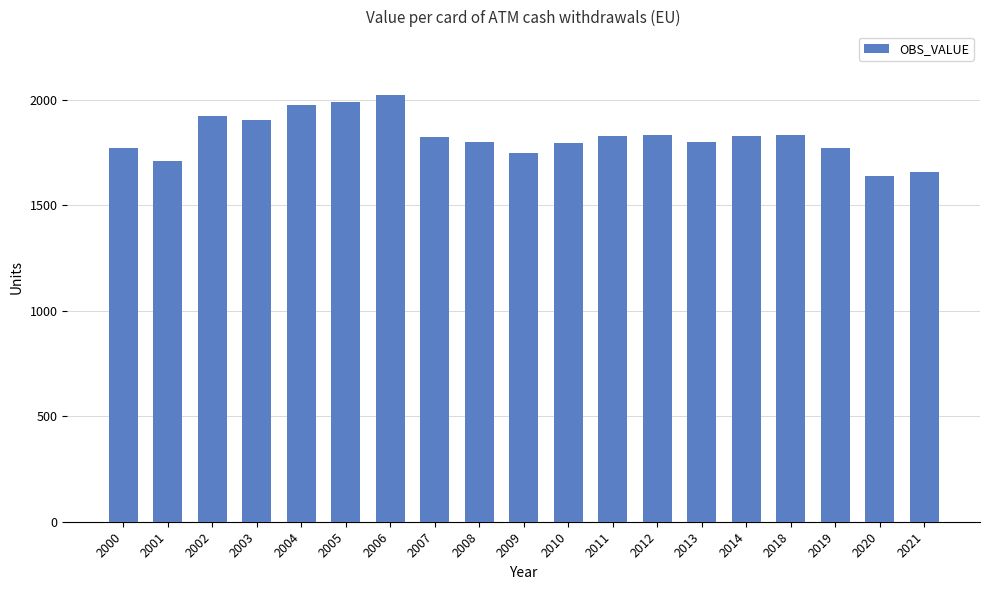

How many data points are less than 1825?

9